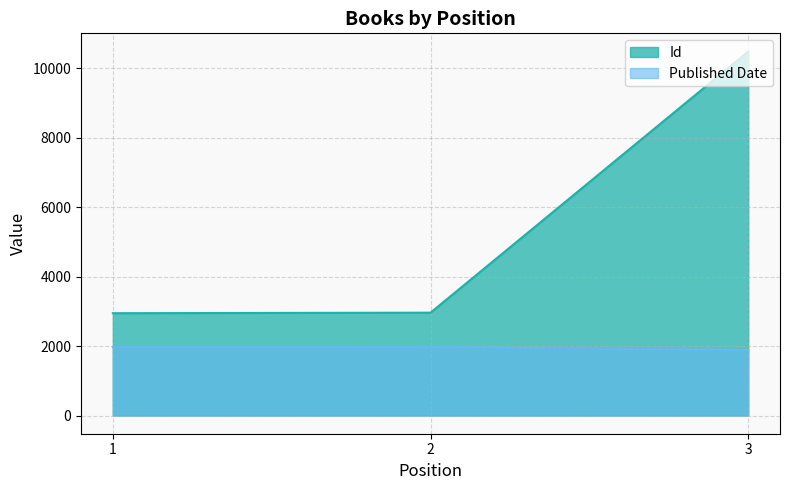

How many values in the Id series exceed 2961?

1